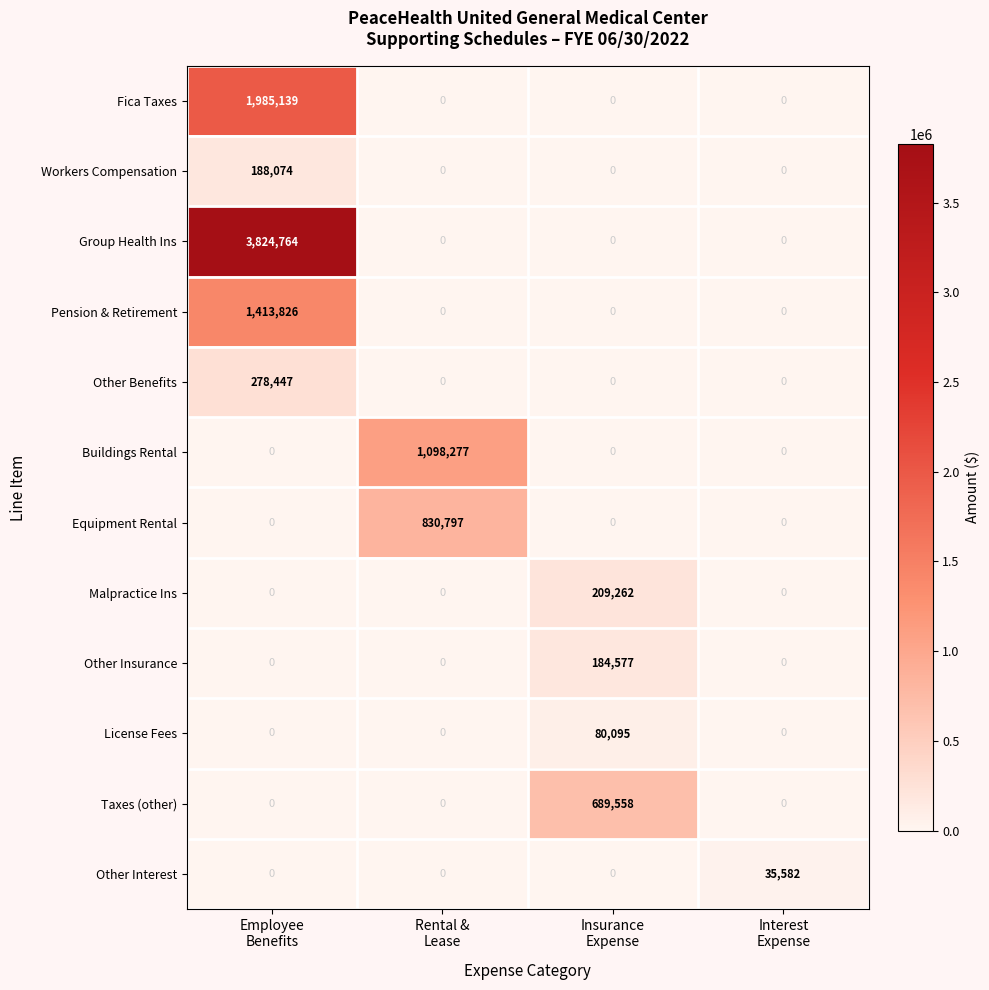

List the series in order of their peak value, lowest first.

Other Interest, License Fees, Other Insurance, Workers Compensation, Malpractice Ins, Other Benefits, Taxes (other), Equipment Rental, Buildings Rental, Pension & Retirement, Fica Taxes, Group Health Ins